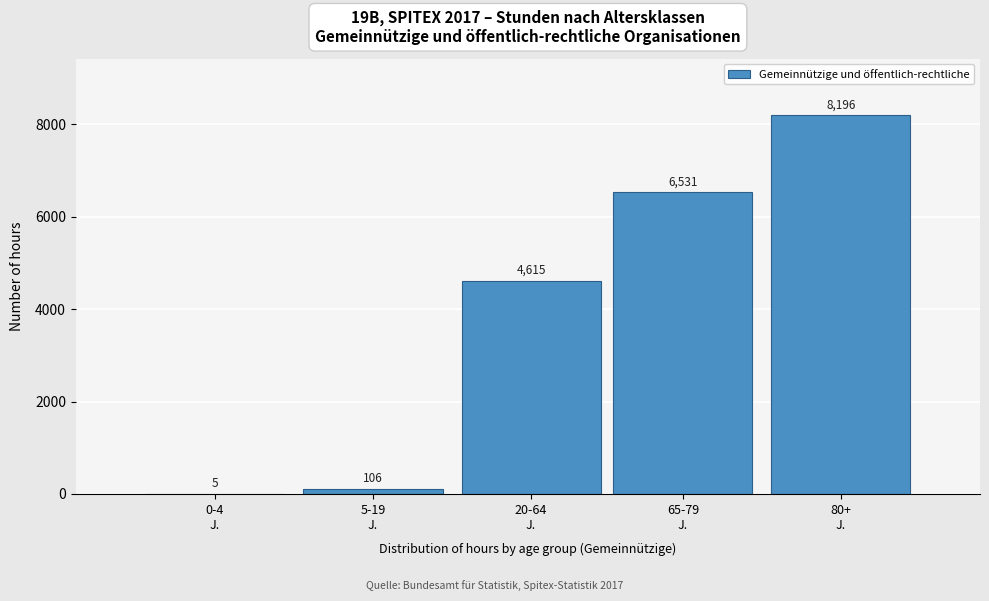

What is the maximum value shown in the chart?

8196